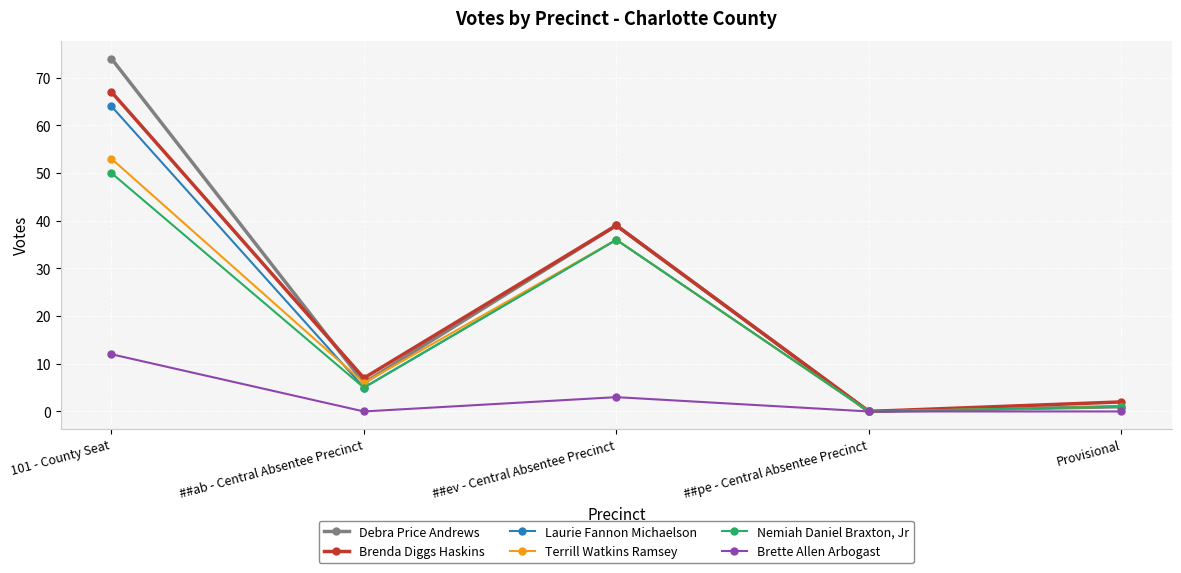

The Brenda Diggs Haskins series shows 101 at 101 - County Seat. True or false?

False